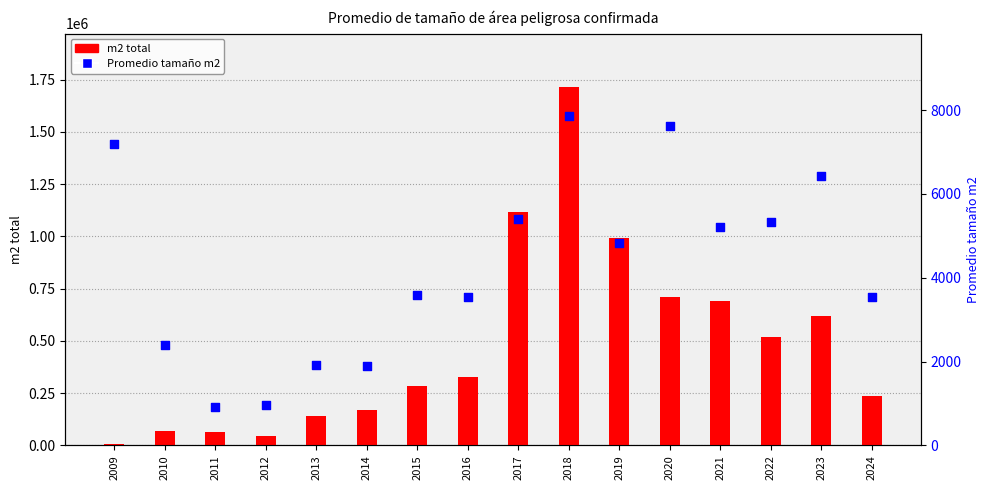

Is the value of m2 total at 2010 greater than the value of Promedio tamaño m2 at 2014?

Yes